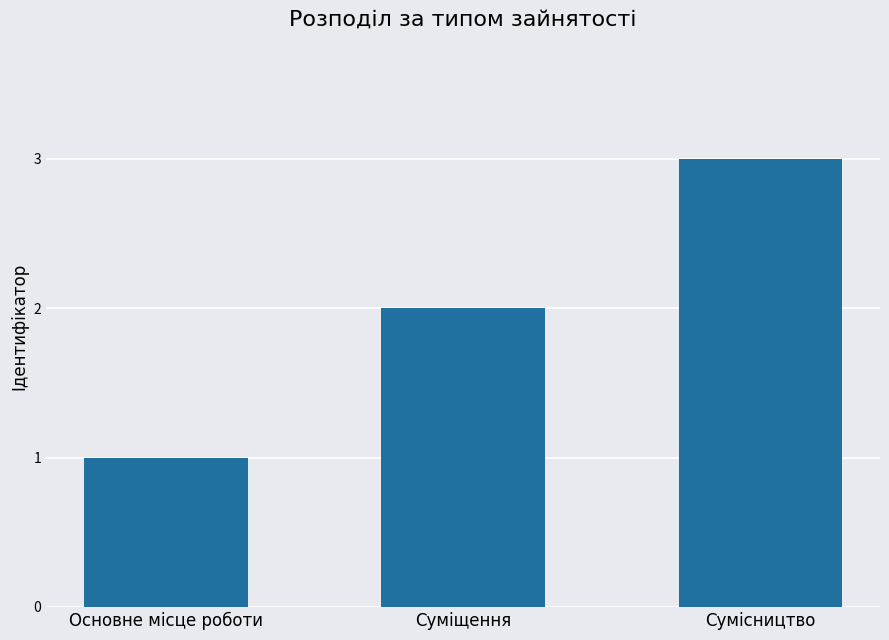

Which has a higher value, Суміщення or Основне місце роботи?

Суміщення